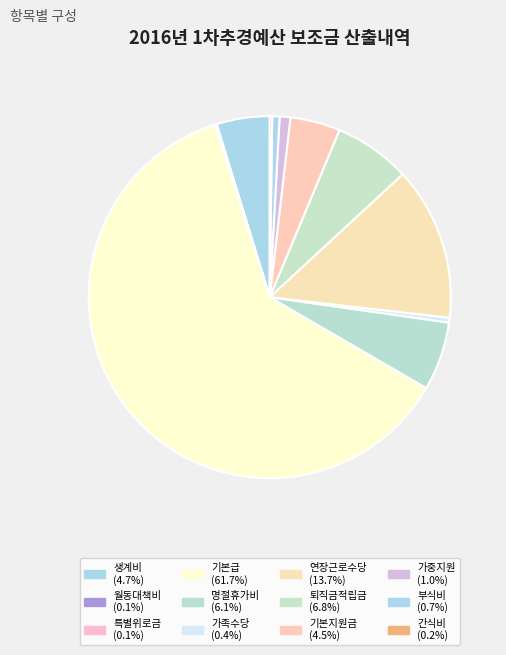

Is there a majority slice in this chart?

Yes